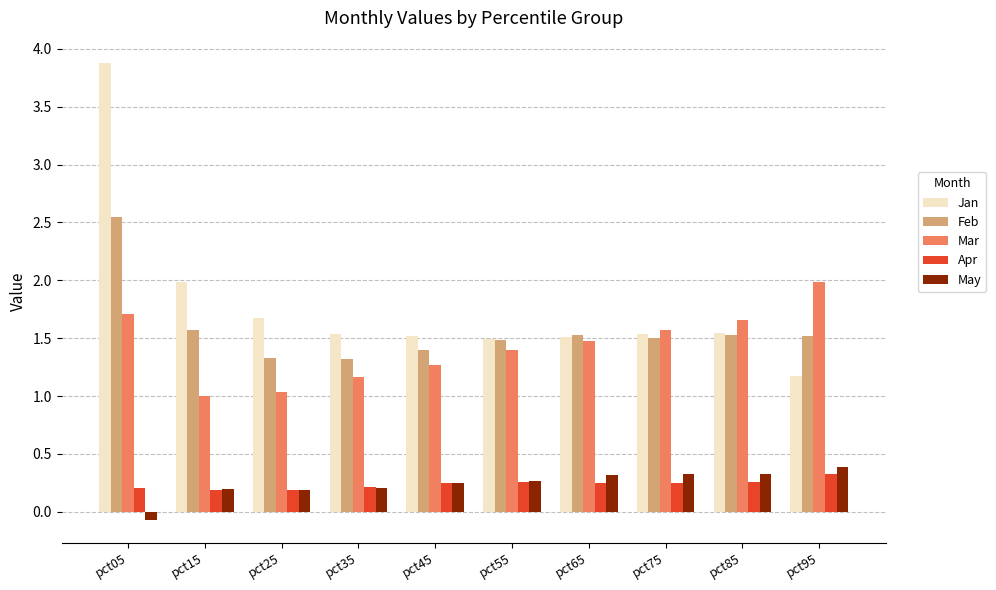

At which category is the sum across all series the highest?

pct05